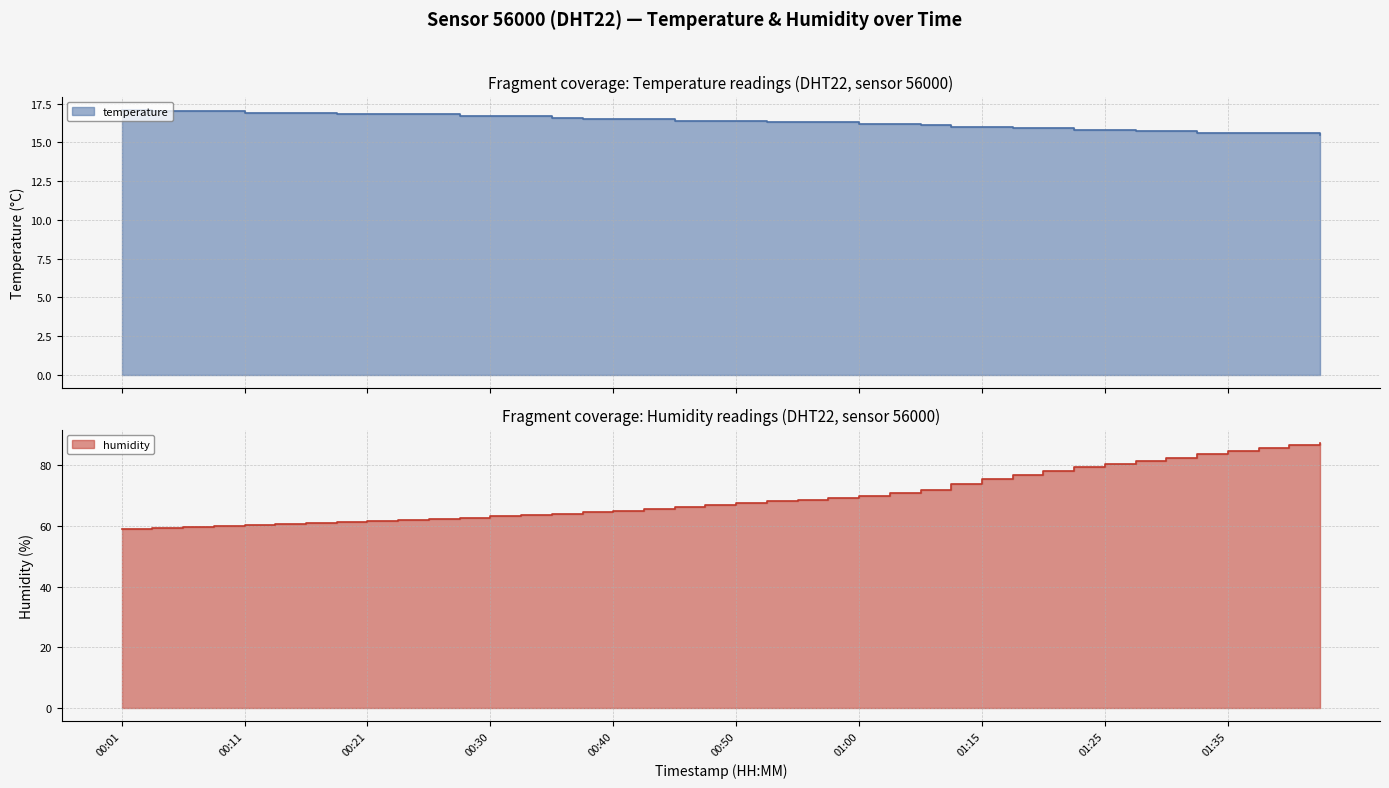

Reading right to left, extract all data points from this chart.

temperature: 01:42=15.5	01:40=15.6	01:37=15.6	01:35=15.6	01:32=15.6	01:30=15.7	01:28=15.7	01:25=15.8	01:22=15.8	01:20=15.9	01:18=15.9	01:15=16.0	01:10=16.0	01:05=16.1	01:02=16.2	01:00=16.2	00:57=16.3	00:55=16.3	00:52=16.3	00:50=16.4	00:47=16.4	00:45=16.4	00:43=16.5	00:40=16.5	00:38=16.5	00:35=16.6	00:33=16.7	00:30=16.7	00:28=16.7	00:26=16.8	00:23=16.8	00:21=16.8	00:18=16.8	00:16=16.9	00:13=16.9	00:11=16.9	00:08=17.0	00:06=17.0	00:04=17.0	00:01=17.1
humidity: 01:42=87.3	01:40=86.5	01:37=85.7	01:35=84.6	01:32=83.5	01:30=82.2	01:28=81.4	01:25=80.4	01:22=79.3	01:20=78.1	01:18=76.8	01:15=75.5	01:10=73.6	01:05=71.9	01:02=70.8	01:00=69.9	00:57=69.2	00:55=68.6	00:52=68.1	00:50=67.5	00:47=67.0	00:45=66.1	00:43=65.5	00:40=64.9	00:38=64.4	00:35=64.0	00:33=63.5	00:30=63.1	00:28=62.7	00:26=62.3	00:23=61.9	00:21=61.5	00:18=61.2	00:16=60.9	00:13=60.5	00:11=60.3	00:08=59.9	00:06=59.6	00:04=59.2	00:01=59.0